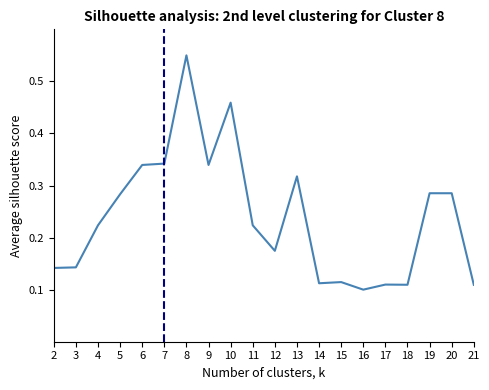

At which category does the chart reach its peak across all series?

8